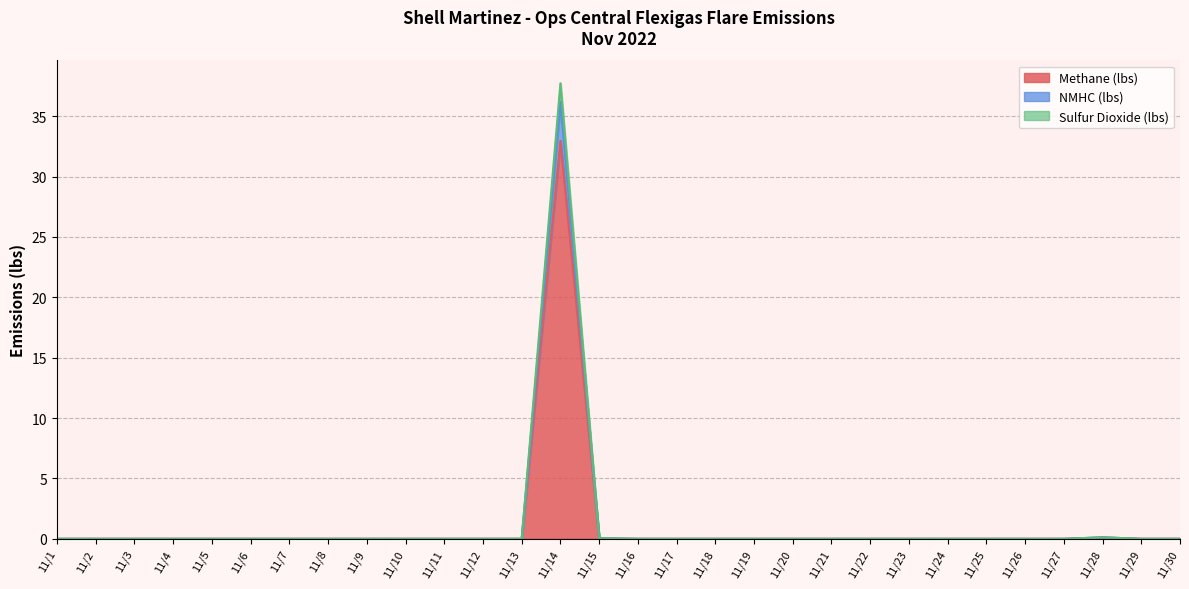

What is the difference between the maximum and minimum values in the NMHC (lbs) series?

36.2